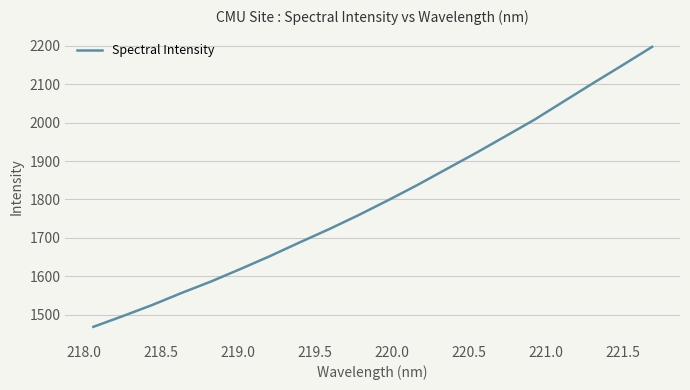

What is the maximum value shown in the chart?

2197.6